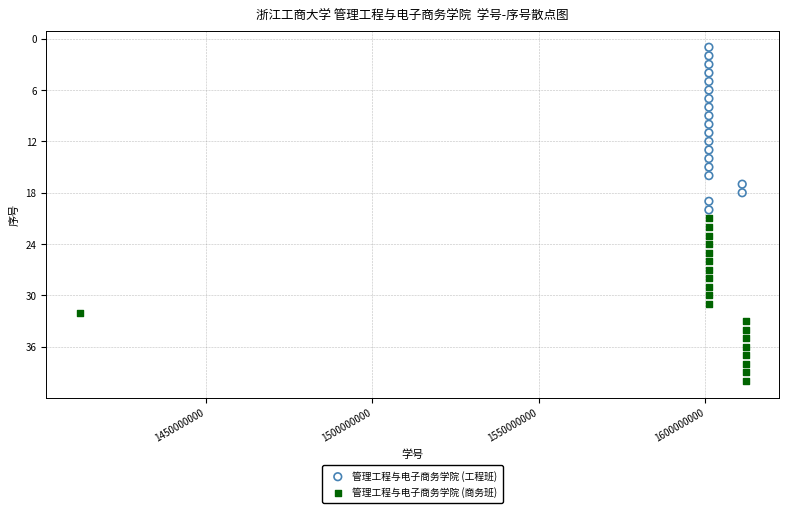

Which series reaches the minimum Y coordinate?

管理工程与电子商务学院 (工程班)